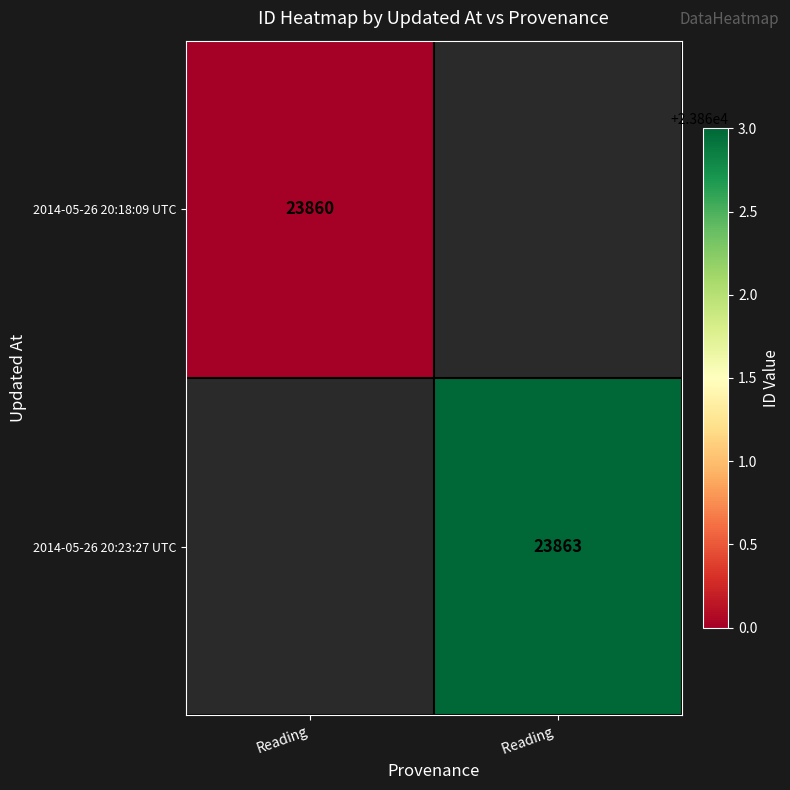

The 2014-05-26 20:23:27 UTC series shows 41921 at Reading . True or false?

False